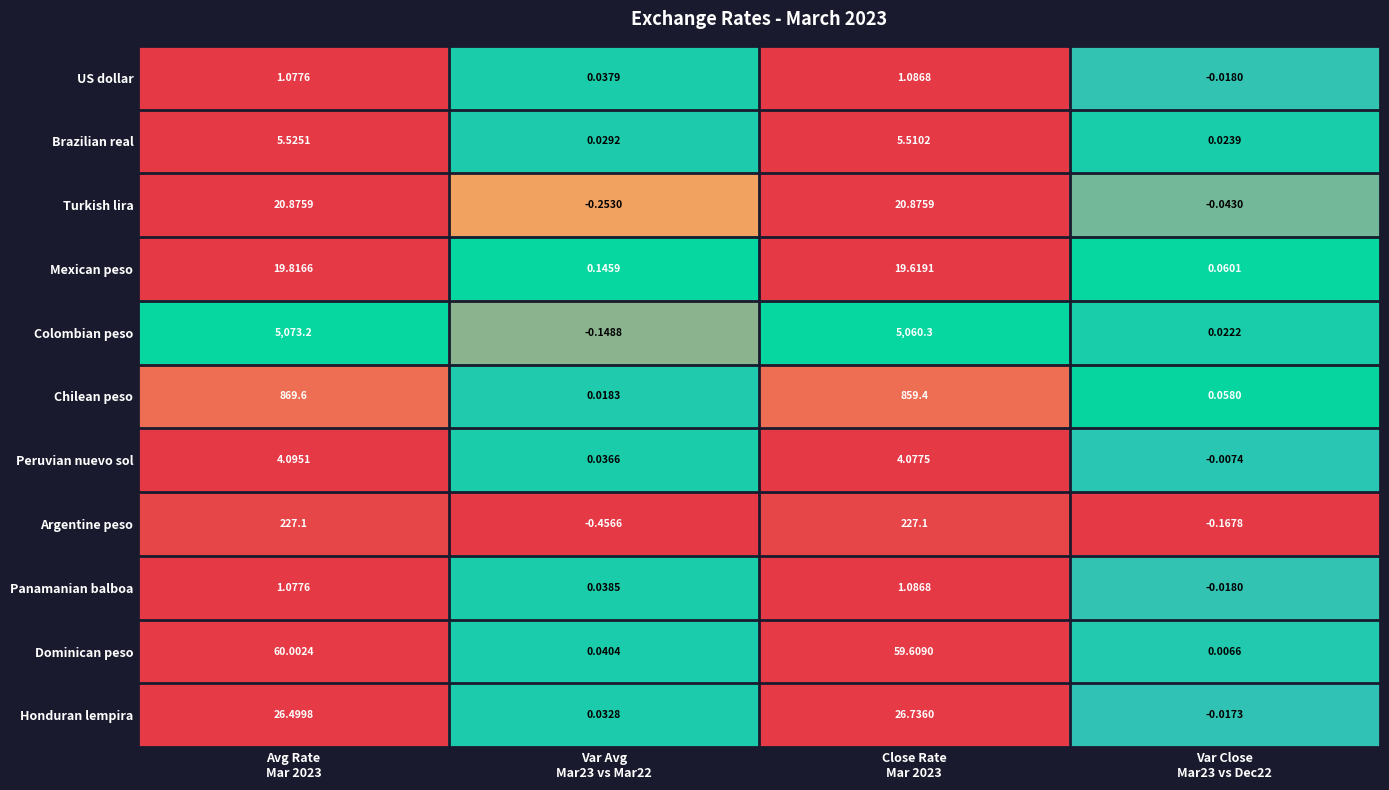

At how many categories does at least one series exceed 0?

4